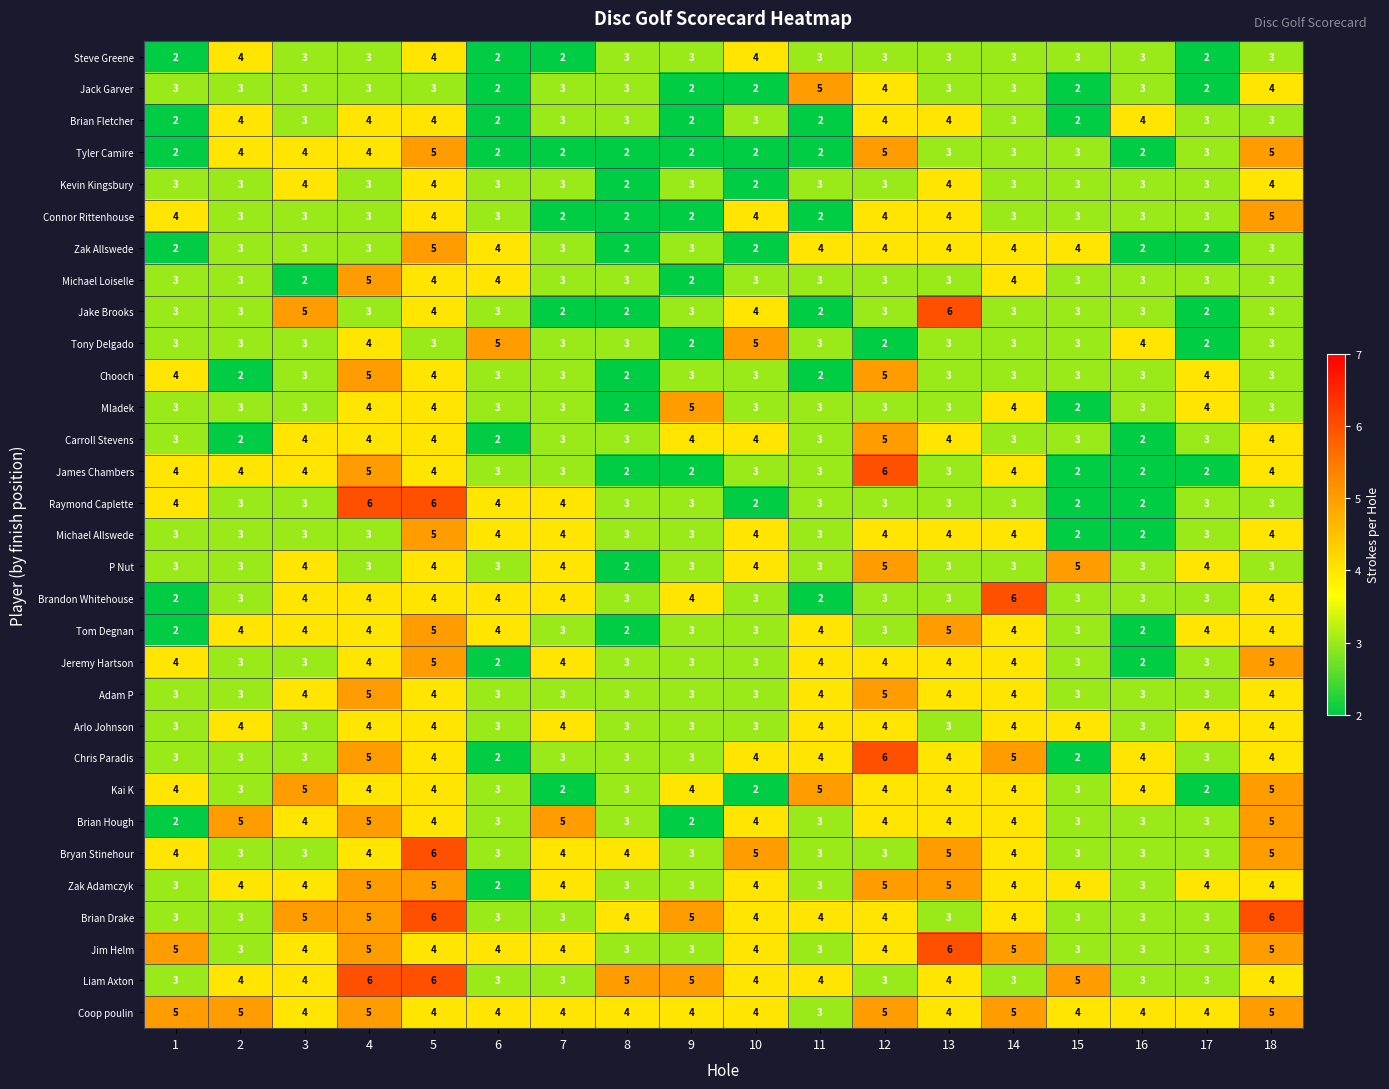

At how many categories does at least one series exceed 3?

18